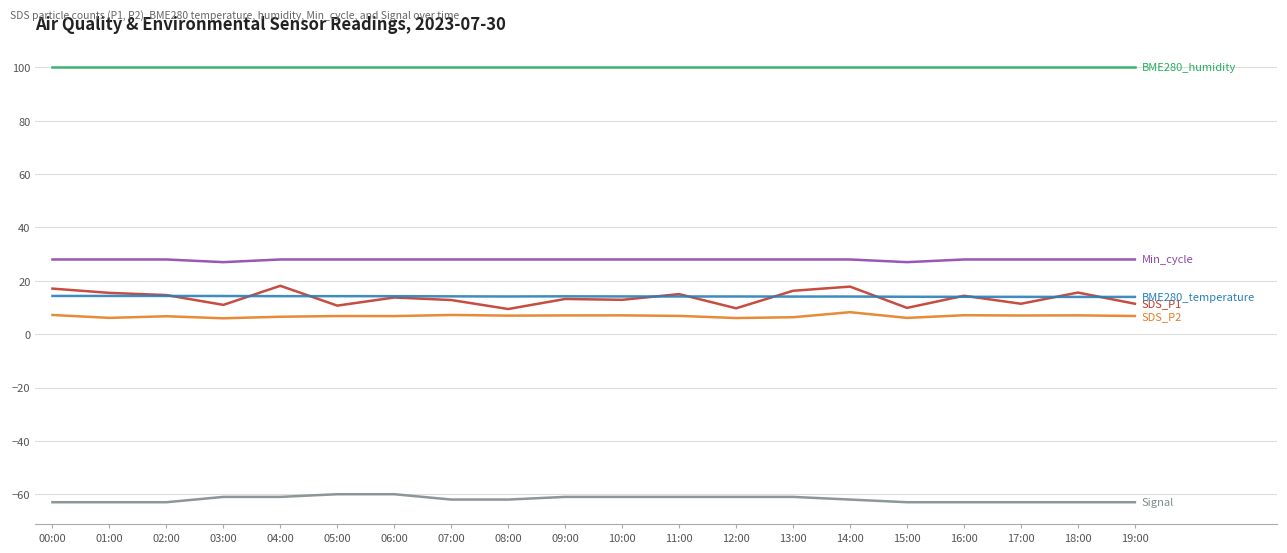

What is the maximum value shown in the chart?

100.0